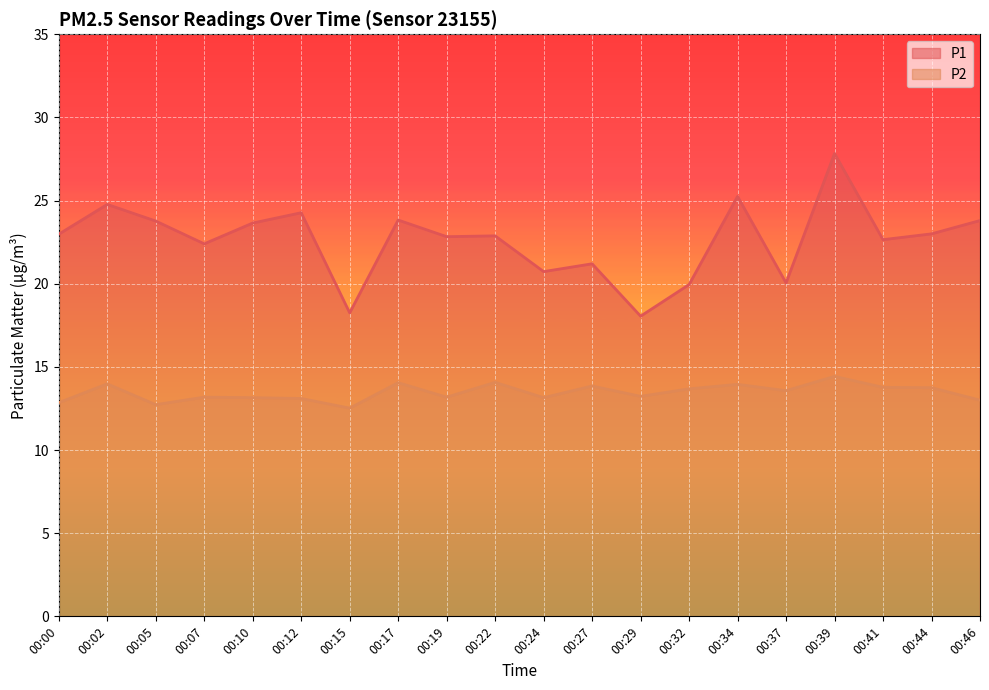

How many values in the P1 series are below 22?

6